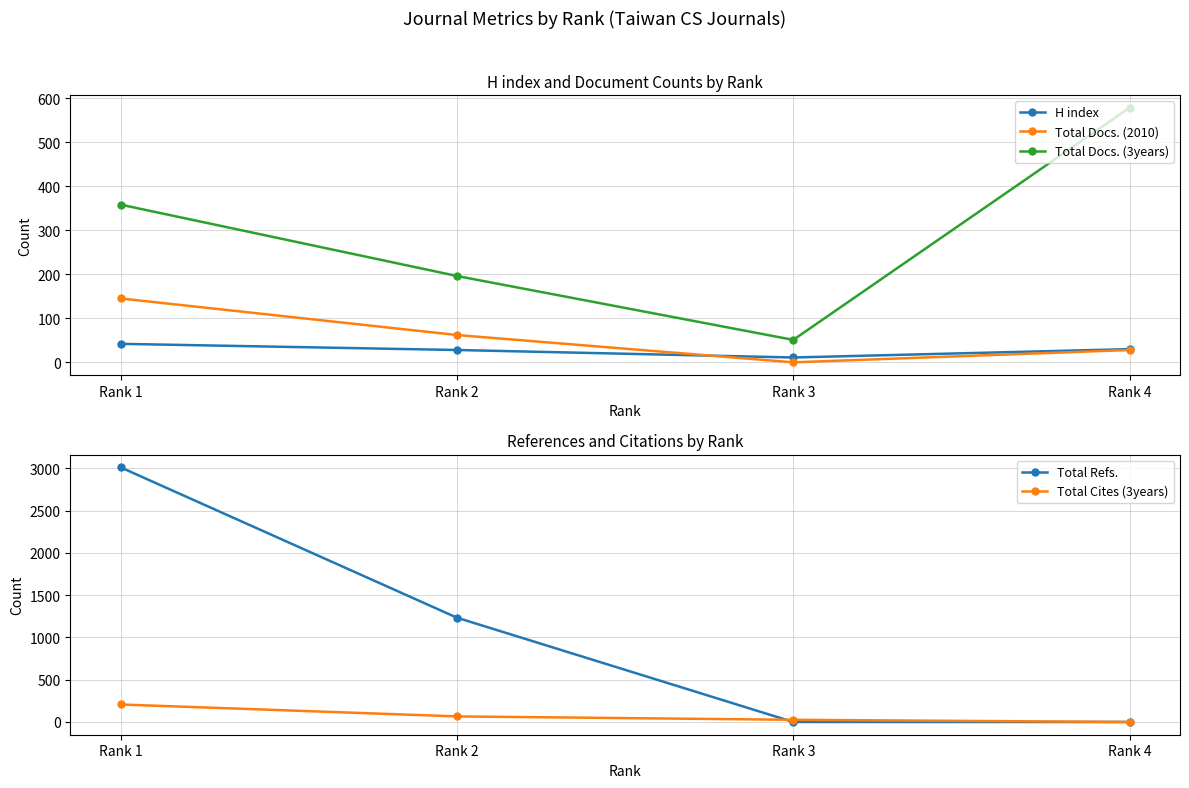

Read the Total Docs. (3years) value at Rank 1, to the nearest 10.

360